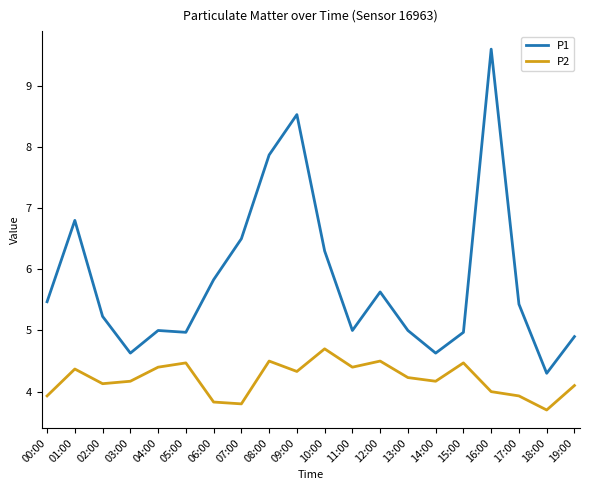

Which series has the widest spread of values?

P1